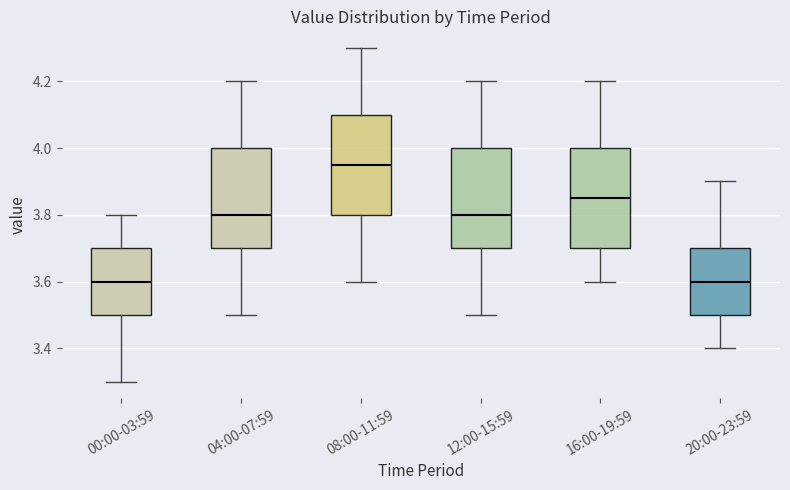

Reading left to right, read every box against the y-axis: the position of its median line, the range the box covers, and the ends of its whiskers. The values are not printed on the chart, so give them approximately, as read against the axis.

00:00-03:59: median 3.60, box 3.50 to 3.70, whiskers 3.30 to 3.80
04:00-07:59: median 3.80, box 3.70 to 4.00, whiskers 3.50 to 4.20
08:00-11:59: median 3.96, box 3.80 to 4.10, whiskers 3.60 to 4.30
12:00-15:59: median 3.80, box 3.70 to 4.00, whiskers 3.50 to 4.20
16:00-19:59: median 3.86, box 3.70 to 4.00, whiskers 3.60 to 4.20
20:00-23:59: median 3.60, box 3.50 to 3.70, whiskers 3.40 to 3.90